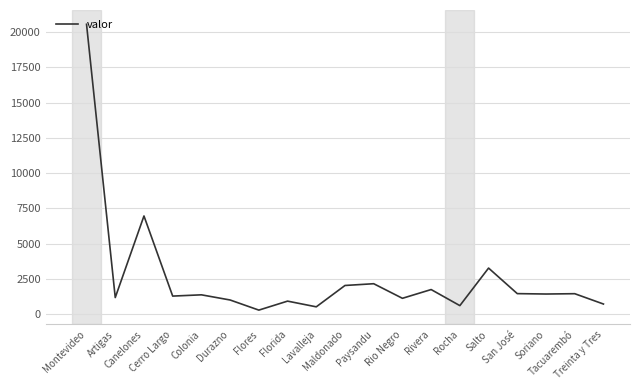

How many values are below 1361?

9